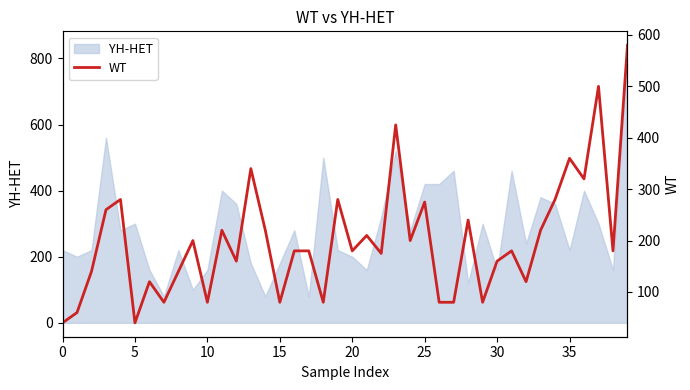

Count the number of categories in the chart.

40